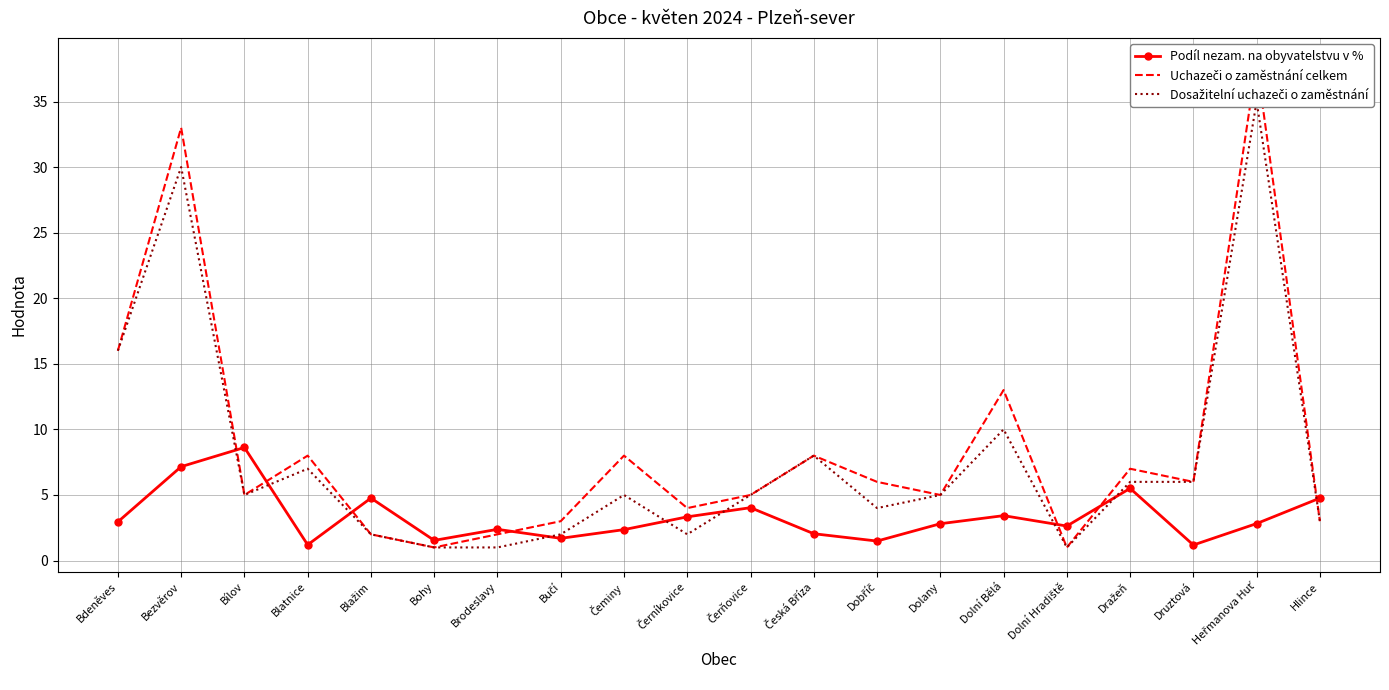

What is the lowest value of the Uchazeči o zaměstnání celkem series?

1.0